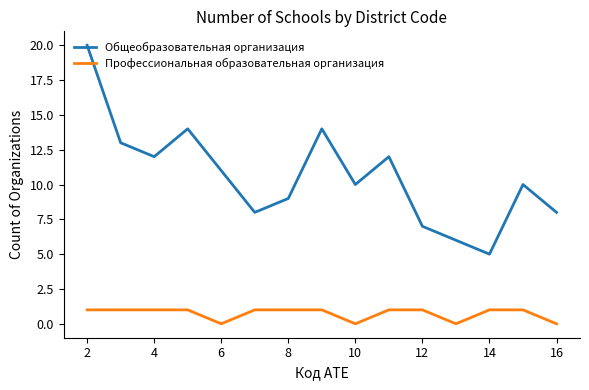

List the series in order of their overall mean, highest first.

Общеобразовательная организация, Профессиональная образовательная организация